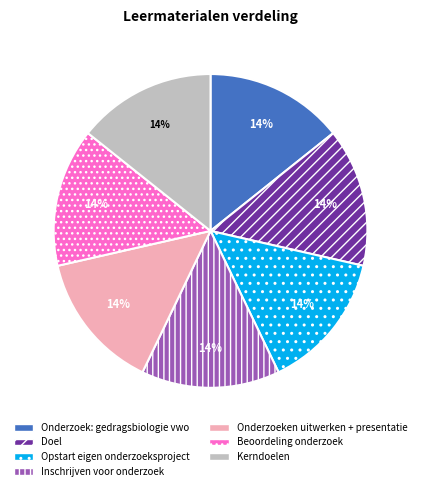

Is the sum of Beoordeling onderzoek and Inschrijven voor onderzoek greater than half?

No